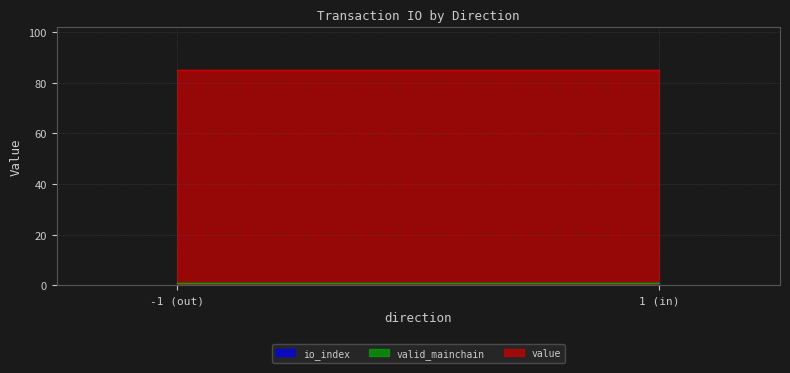

The value series shows 136.3 at 1. True or false?

False